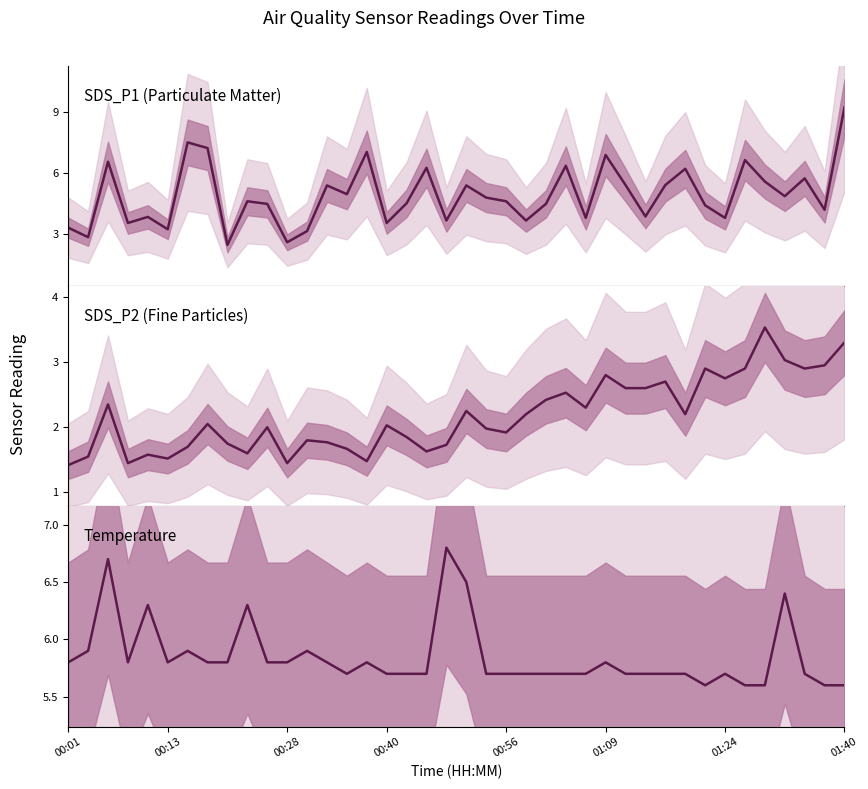

What is the difference between the highest and lowest values at 38?

2.6